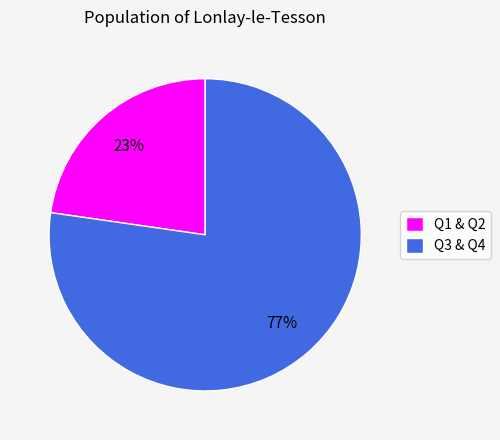

To the nearest percent, what percentage of the pie is Q3 & Q4?

77%